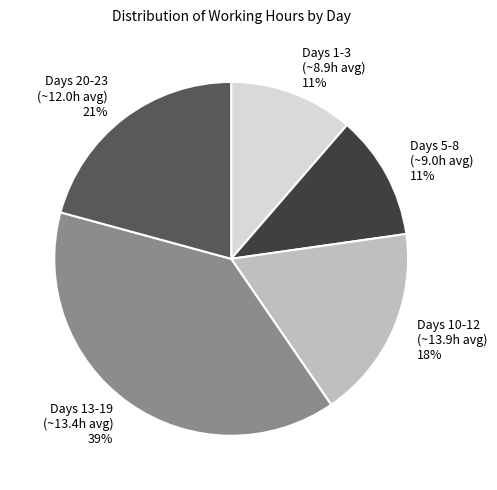

Does Days 13-19 (~13.4h avg) 39% represent more than half of the total?

No